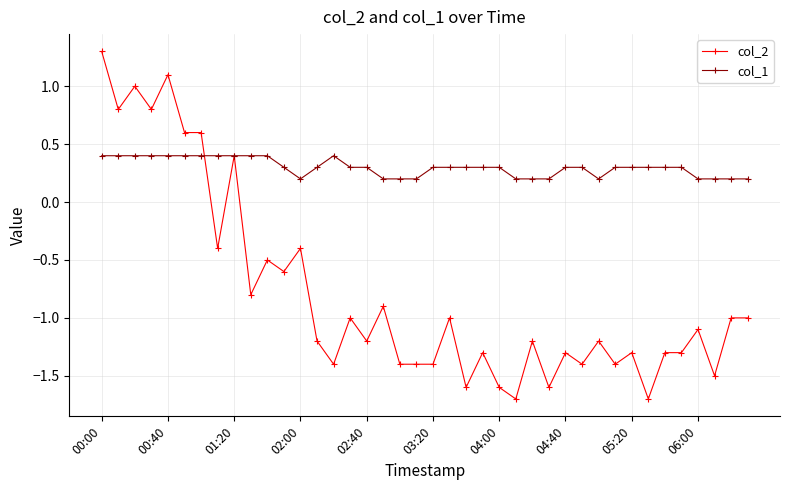

True or false: col_2 has more than 2 interior local peaks.

True